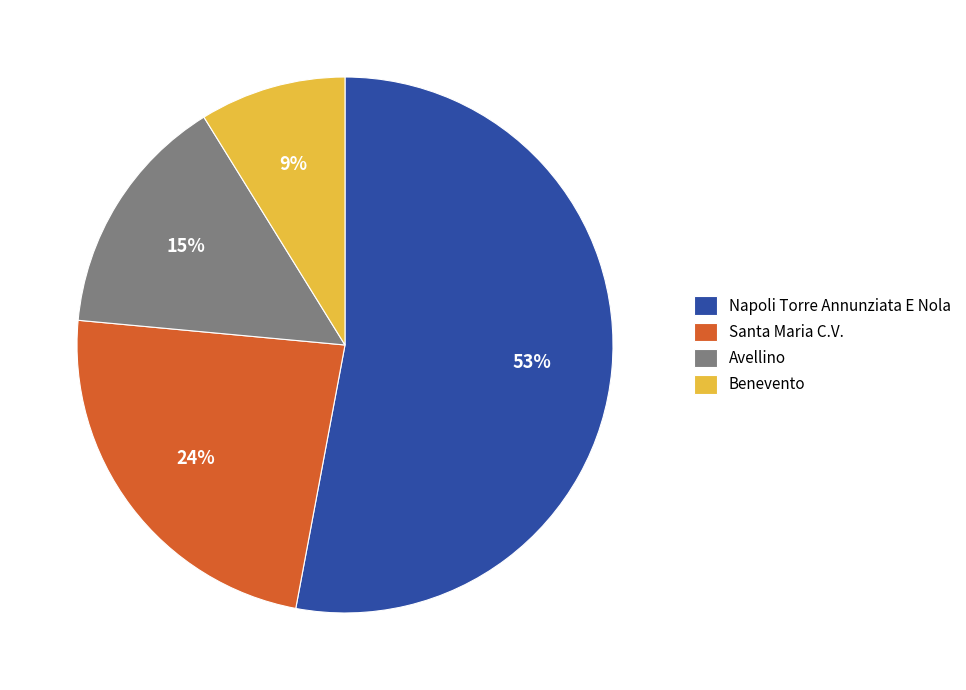

Which slice is the smallest?

Benevento